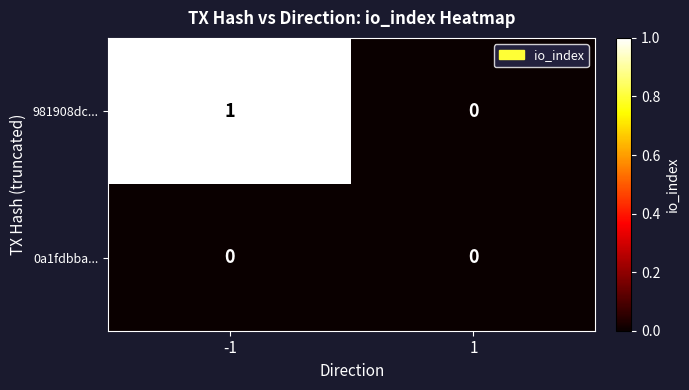

Reading left to right, extract all data points from this chart.

981908dc...: 1	0
0a1fdbba...: 0	0